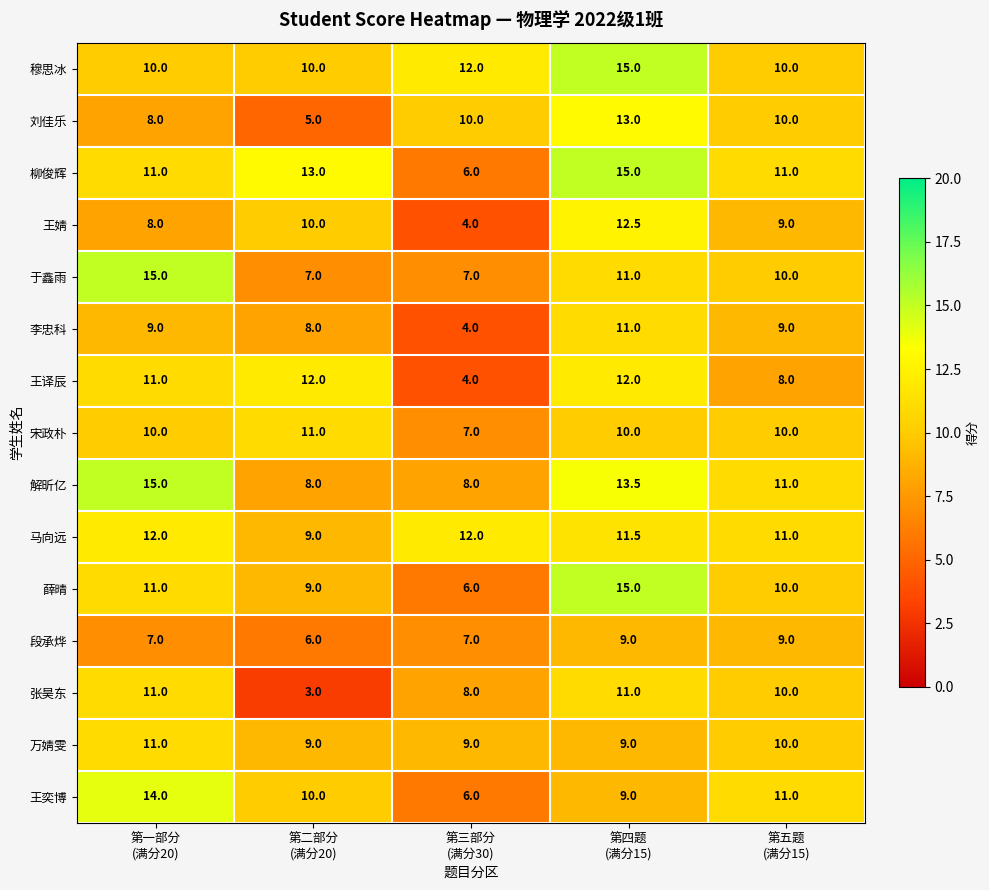

What is the difference between the maximum and minimum values in the 薛晴 series?

9.0